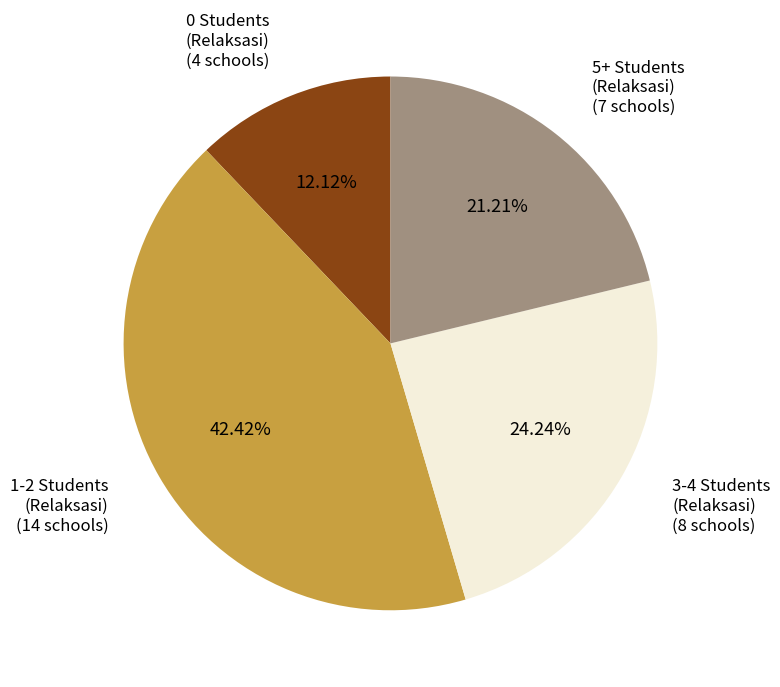

Does any single category account for the majority?

No